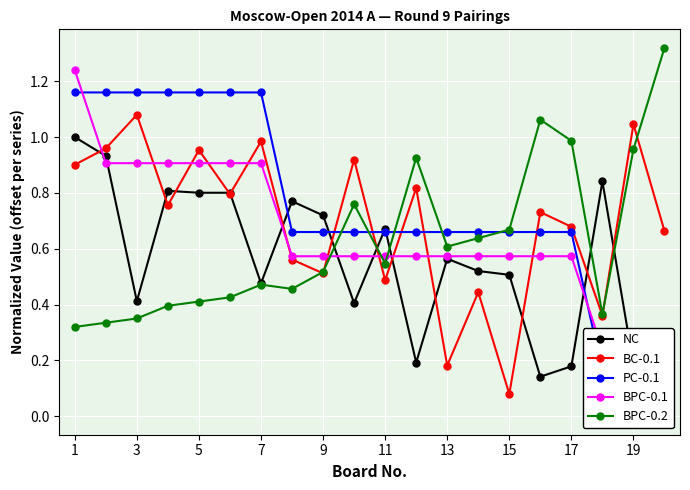

Is it true that NC equals 0.4 at 19?

True